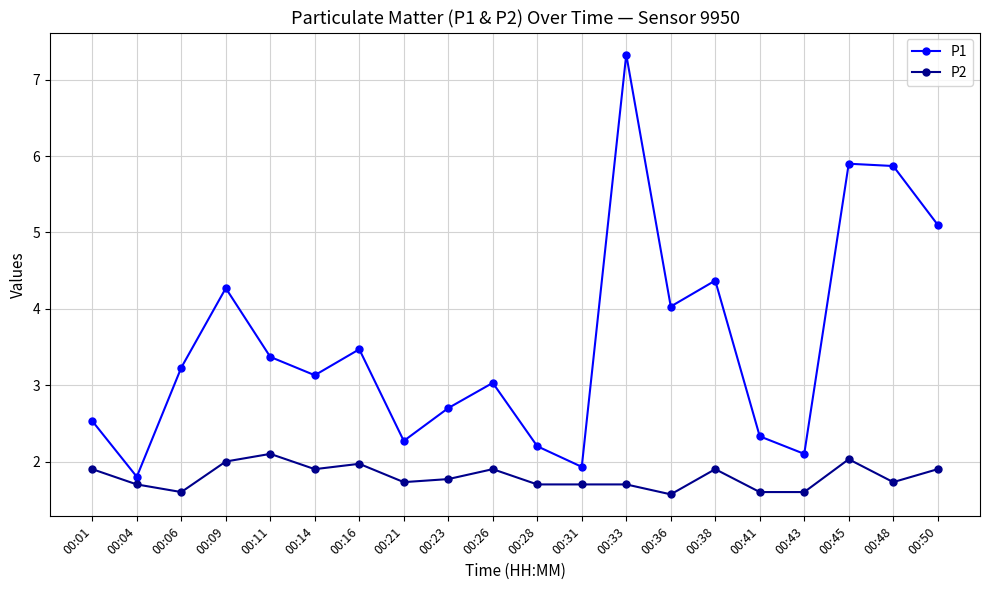

At how many categories does at least one series exceed 3?

12